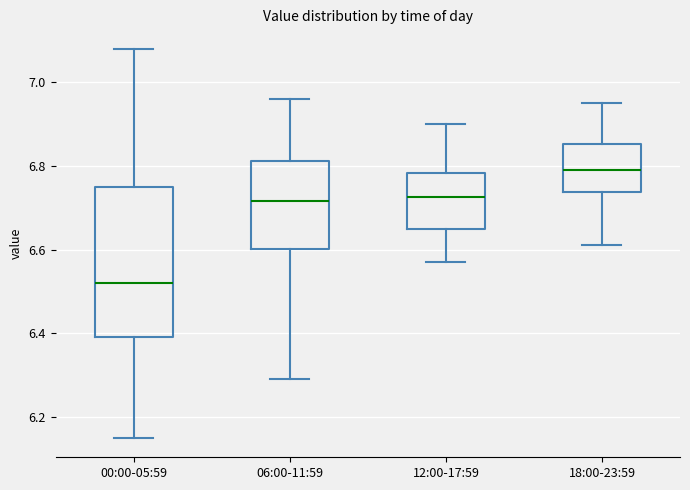

Comparing the boxes themselves (not the whiskers), which one is the tallest?

00:00-05:59